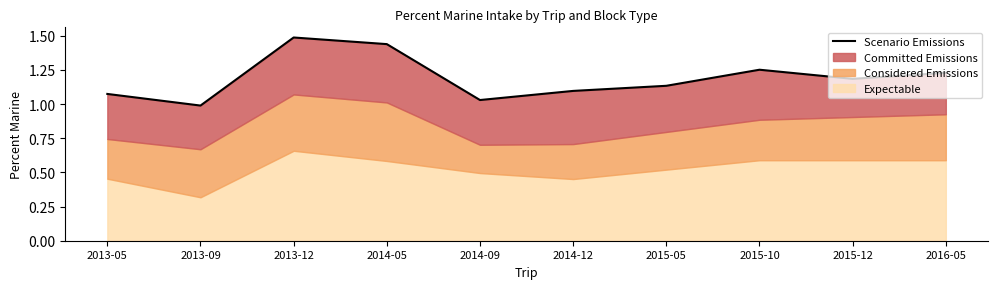

What is the sum of all values?

11.9